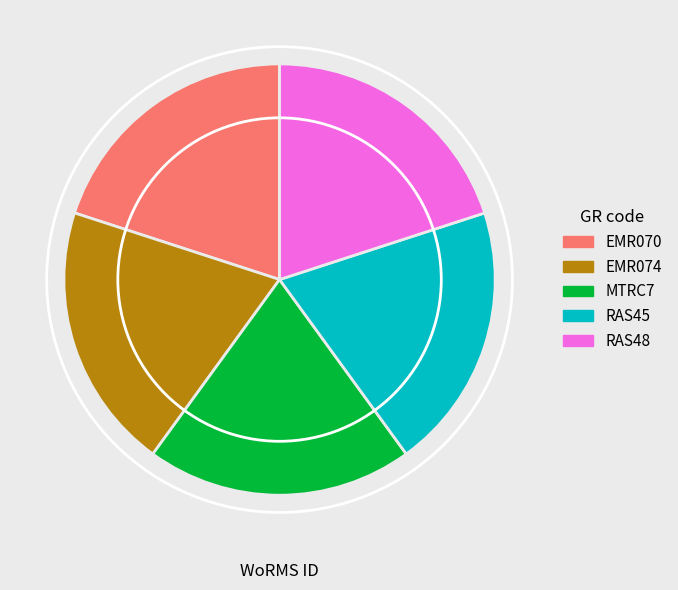

Does RAS48 account for over 50% of the chart?

No